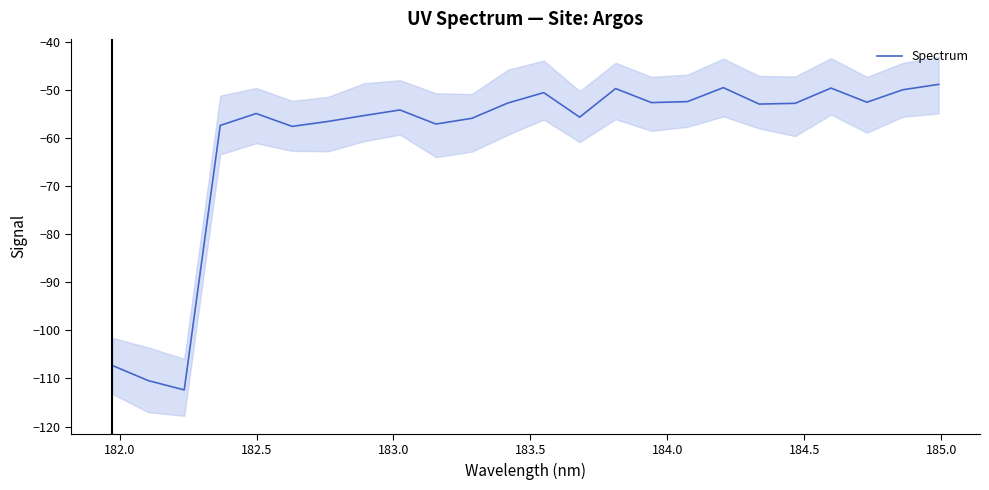

How many series are shown in this chart?

1